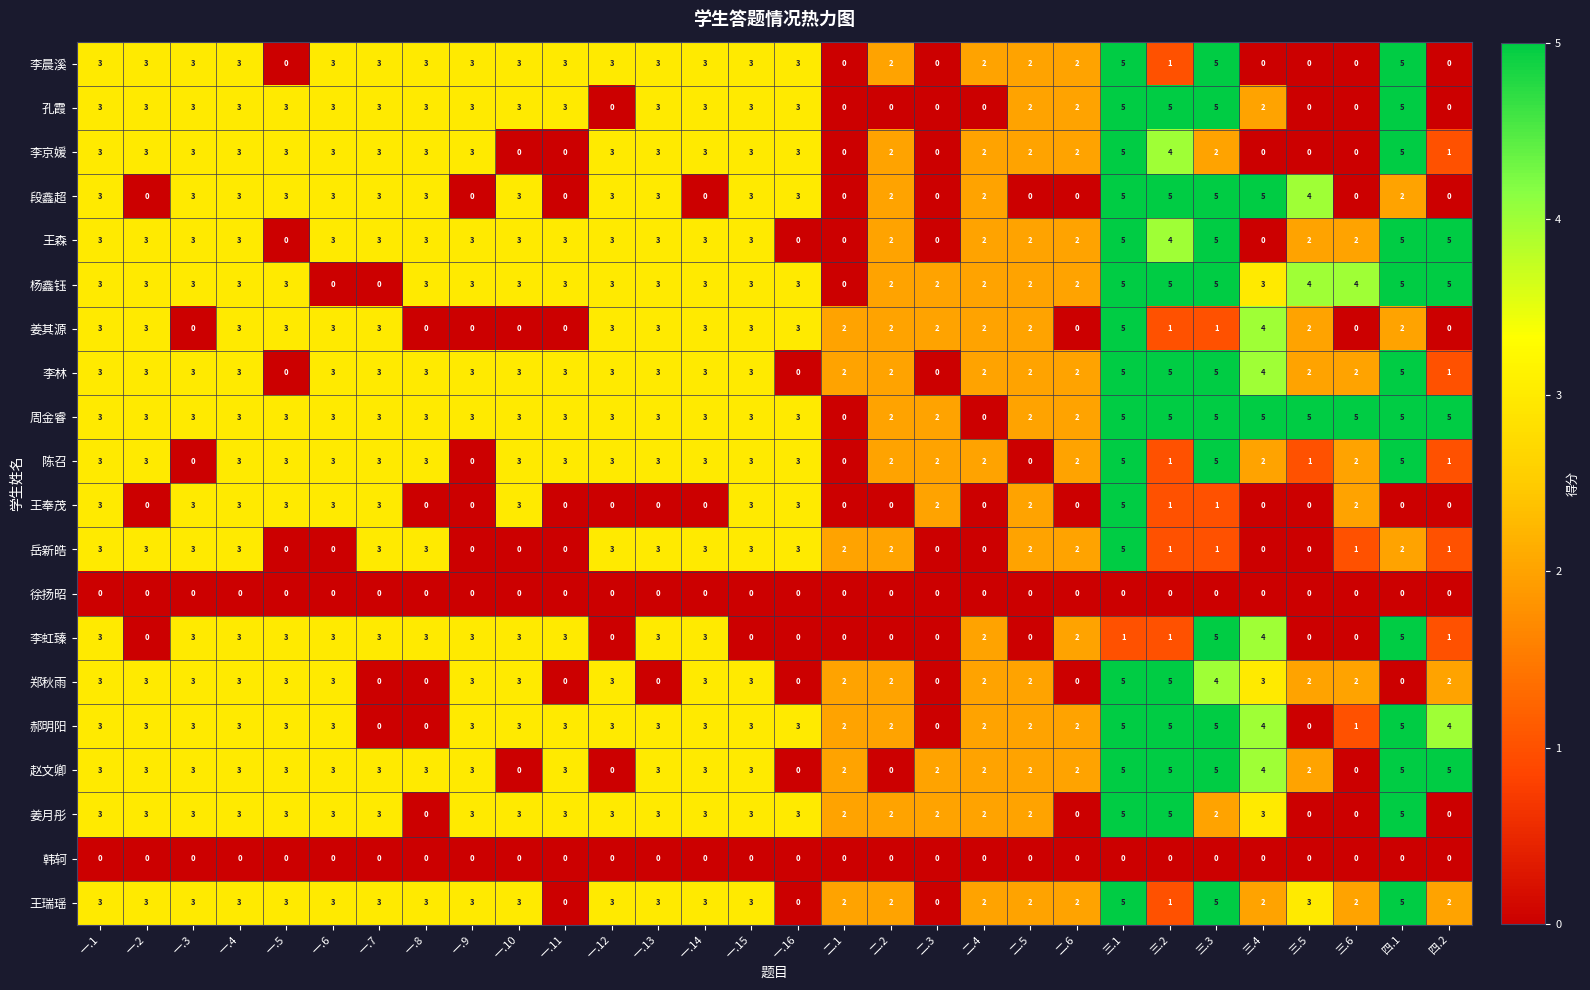

The 李林 series shows 0 at 二.3. True or false?

True